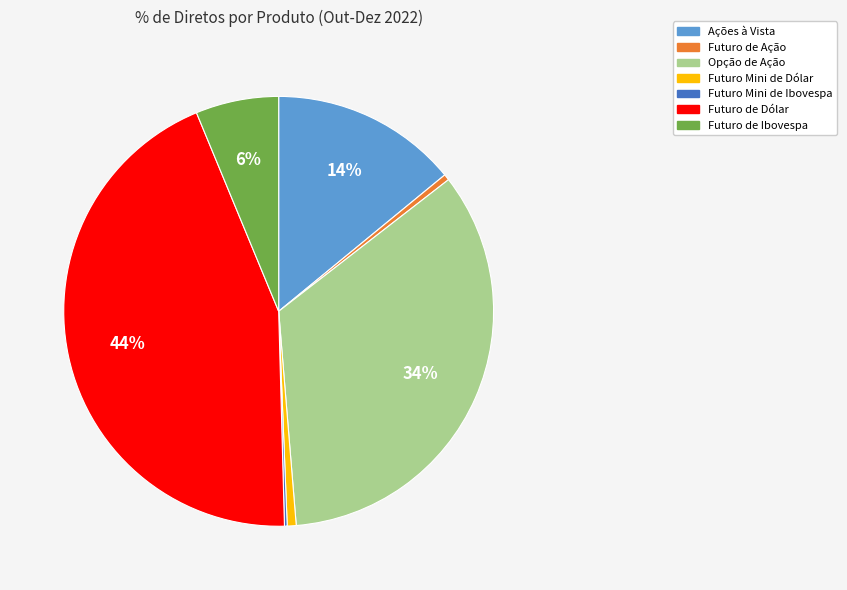

True or false: Futuro de Ibovespa accounts for 6% of the total.

True